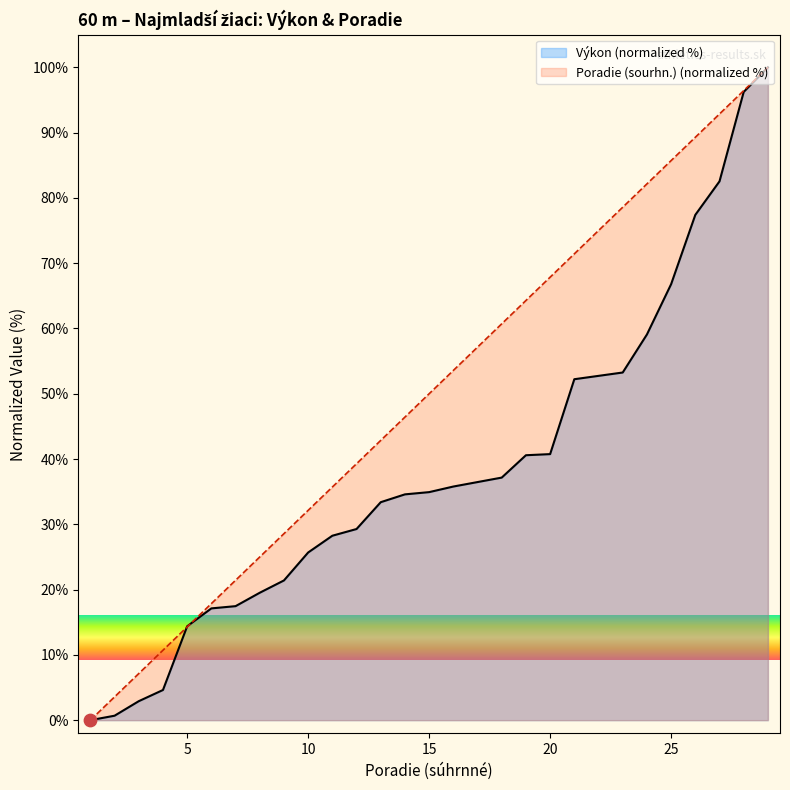

What are all the series names shown in the legend?

Výkon (normalized %), Poradie (sourhn.) (normalized %)